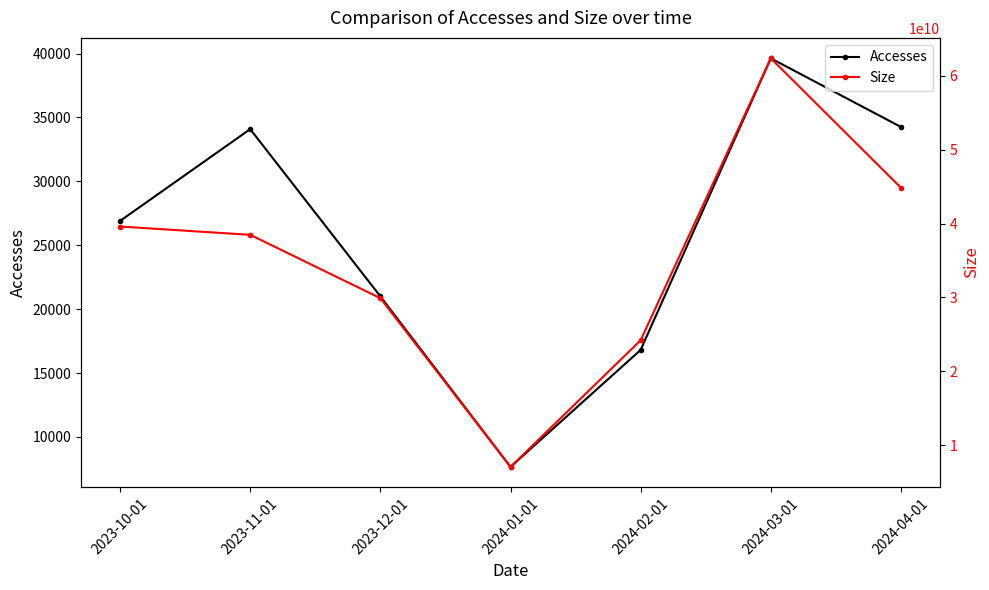

At which label is Size closest to 34705799694?

2023-11-01